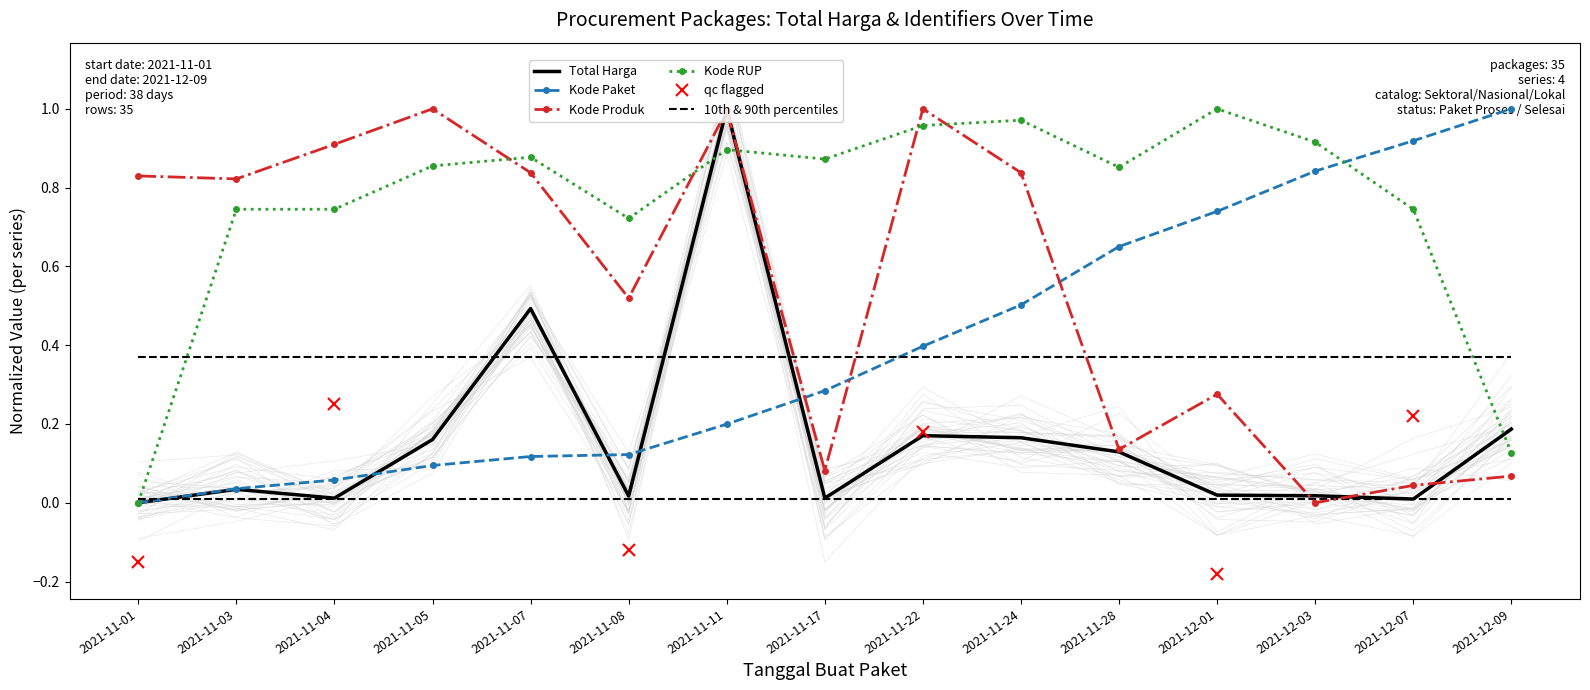

The value of Total Harga at 2021-11-24 is 0.3. True or false?

False